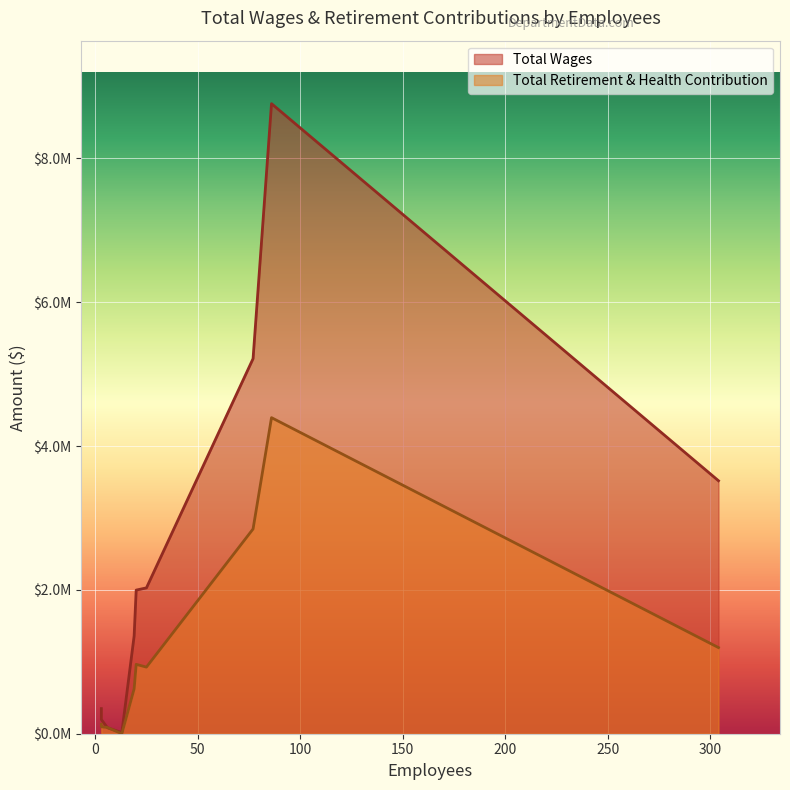

Is the value of Total Retirement & Health Contribution at 25 greater than the value of Total Wages at 3?

Yes